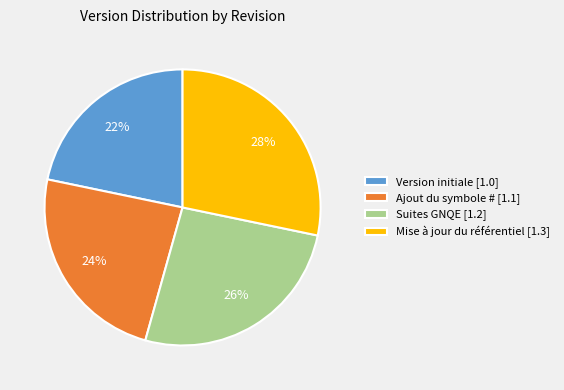

True or false: Ajout du symbole # accounts for 24% of the total.

True